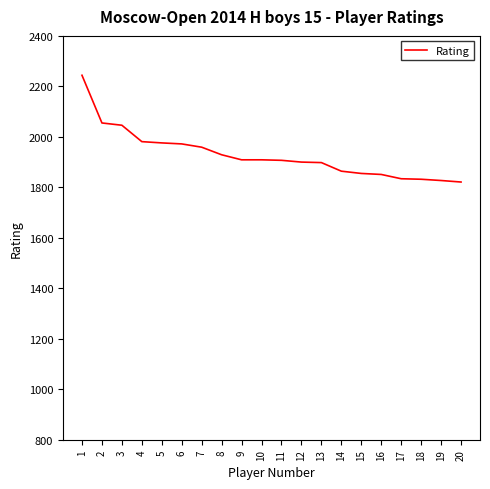

Is this an area chart (filled region under the line)?

No